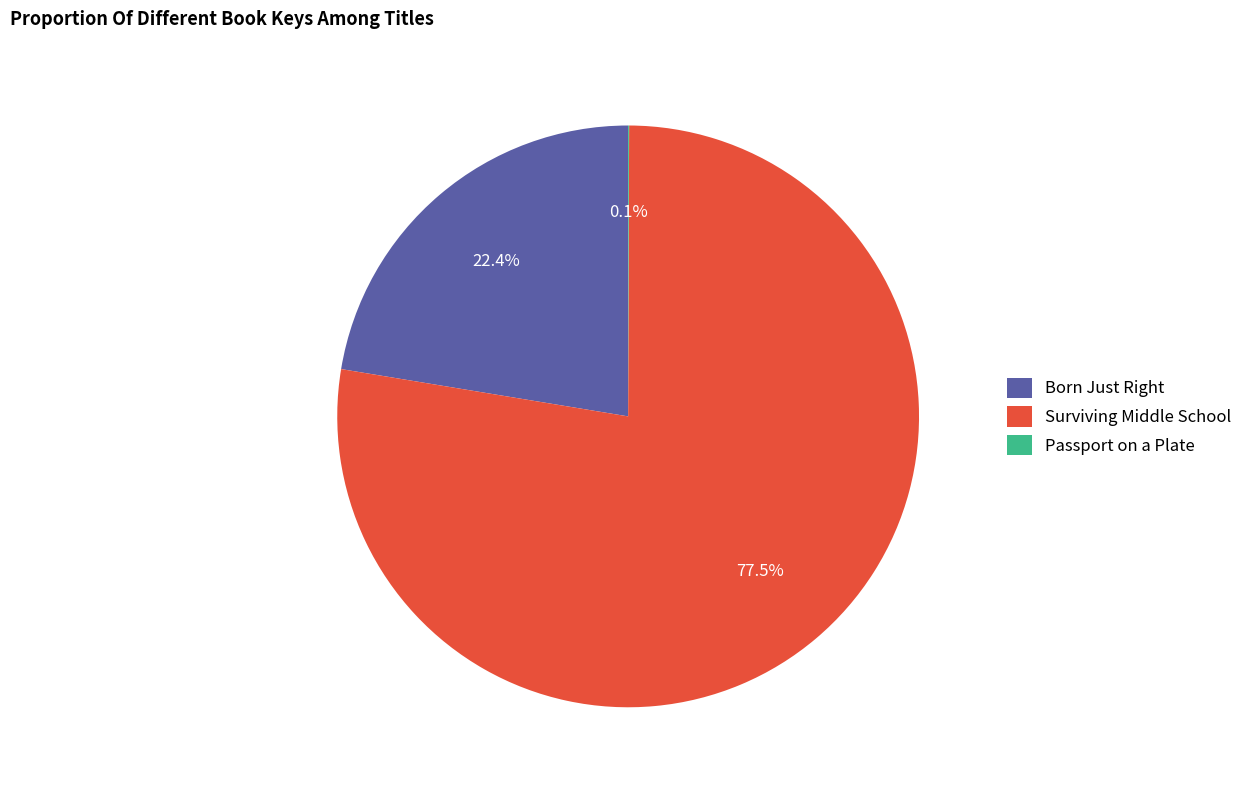

What percentage is NOT represented by Surviving Middle School?

22.5%